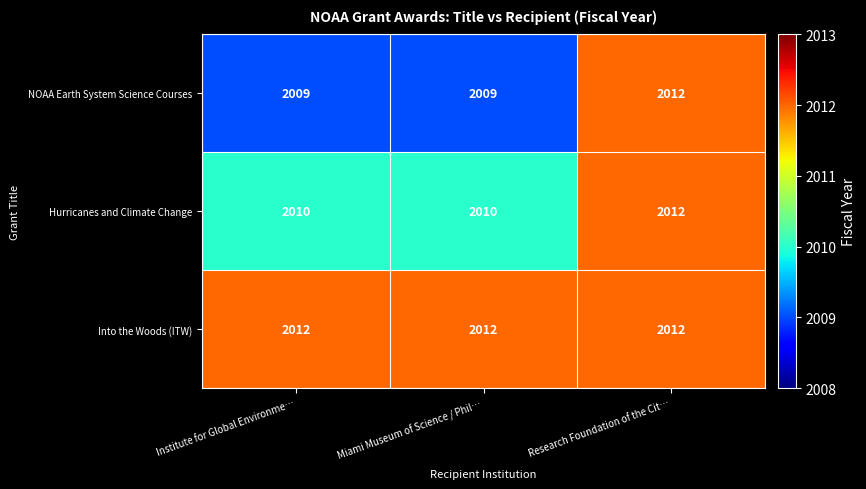

What is the approximate value of Into the Woods (ITW) at Research Foundation of the Cit…?

2012